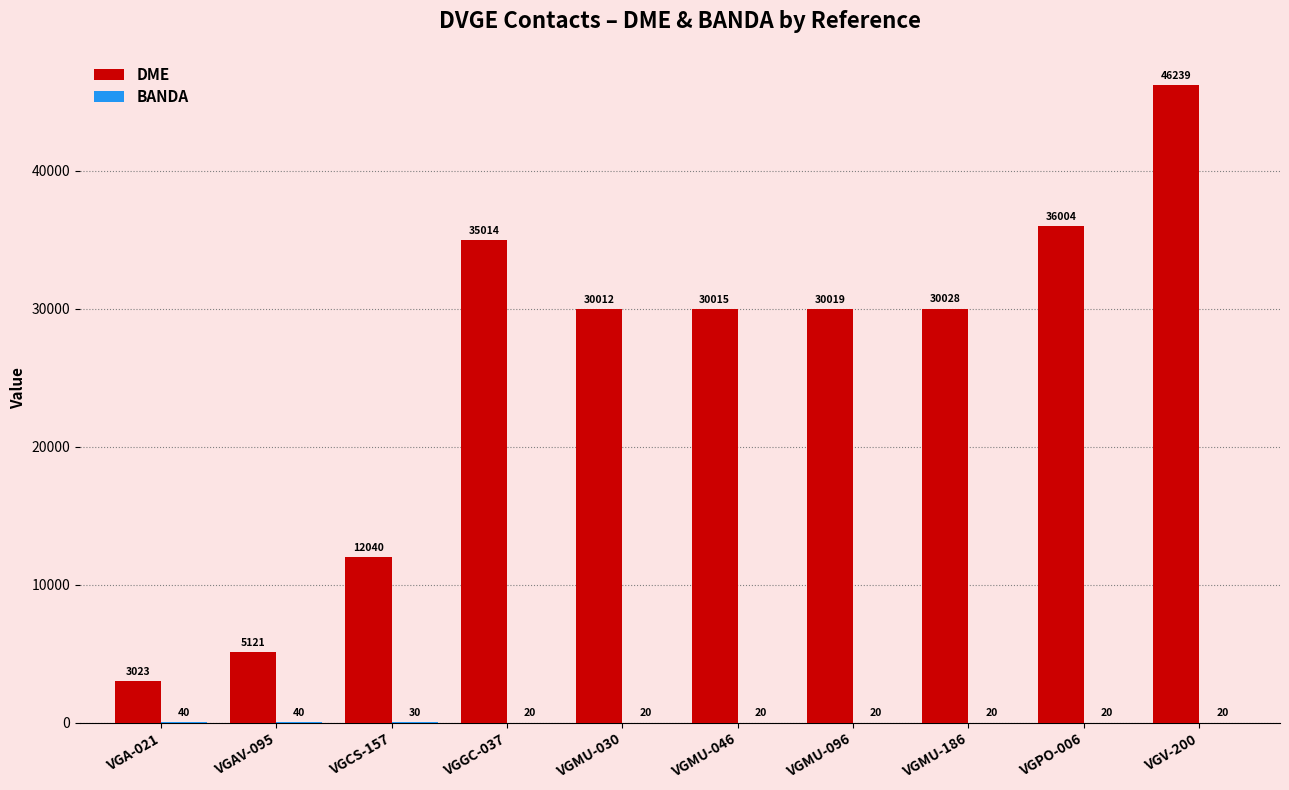

At which category is the sum across all series the highest?

VGV-200